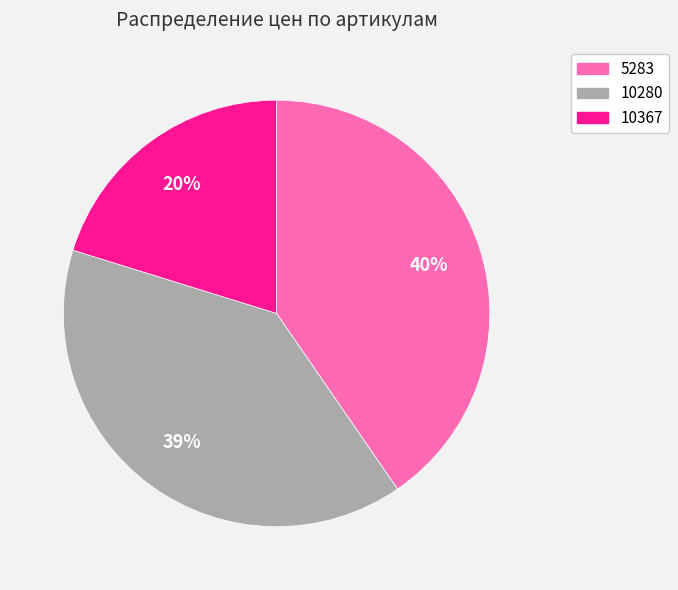

The 10367 slice represents 13% of the pie. True or false?

False